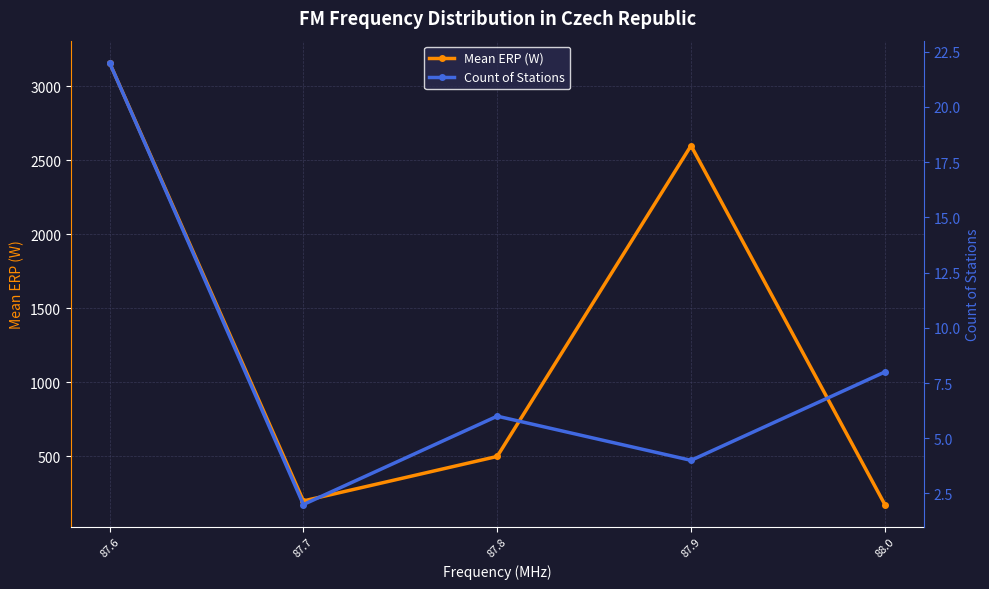

Between 87.7 and 87.9, which is larger?

87.9